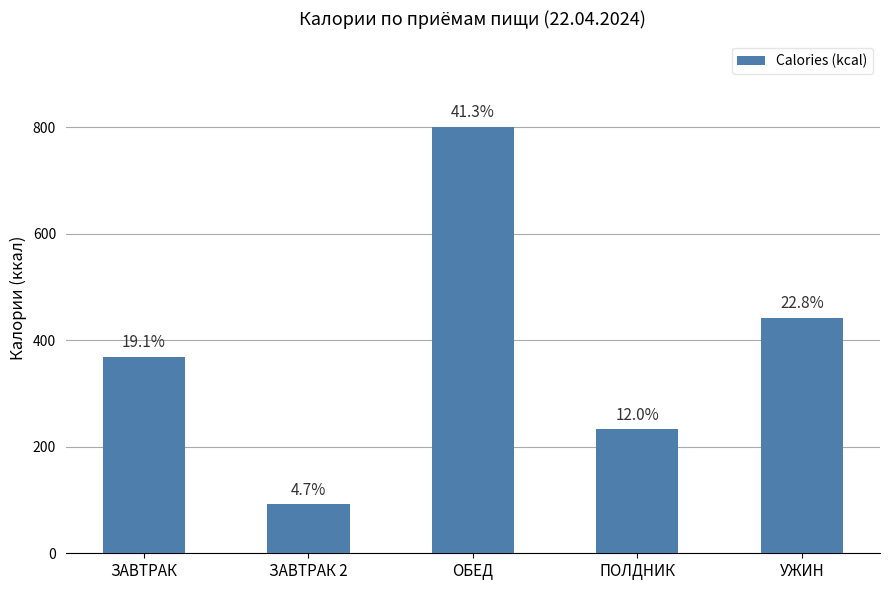

Which label corresponds to the largest value in the chart?

ОБЕД